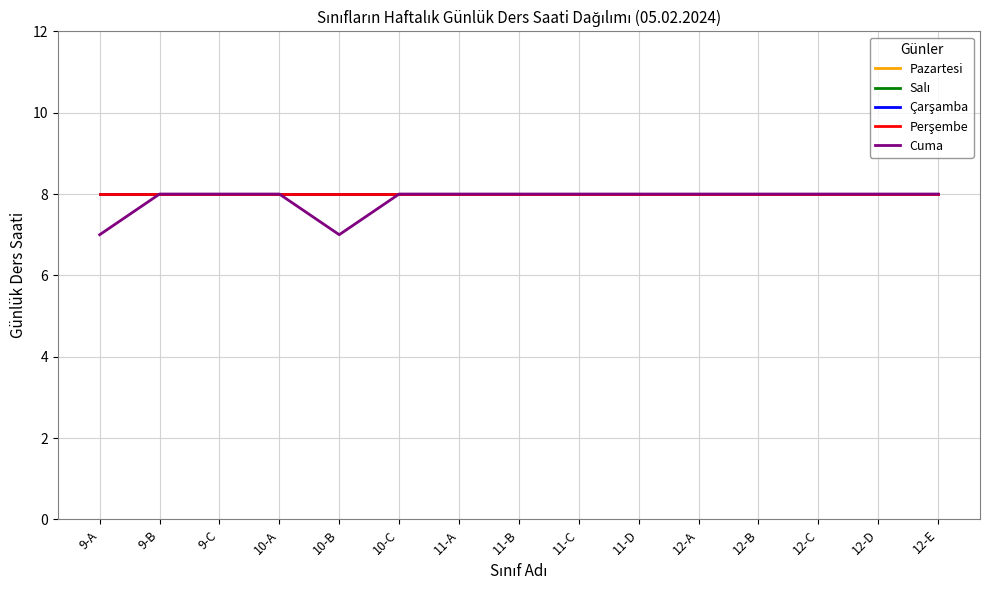

Is this an area chart (filled region under the line)?

No